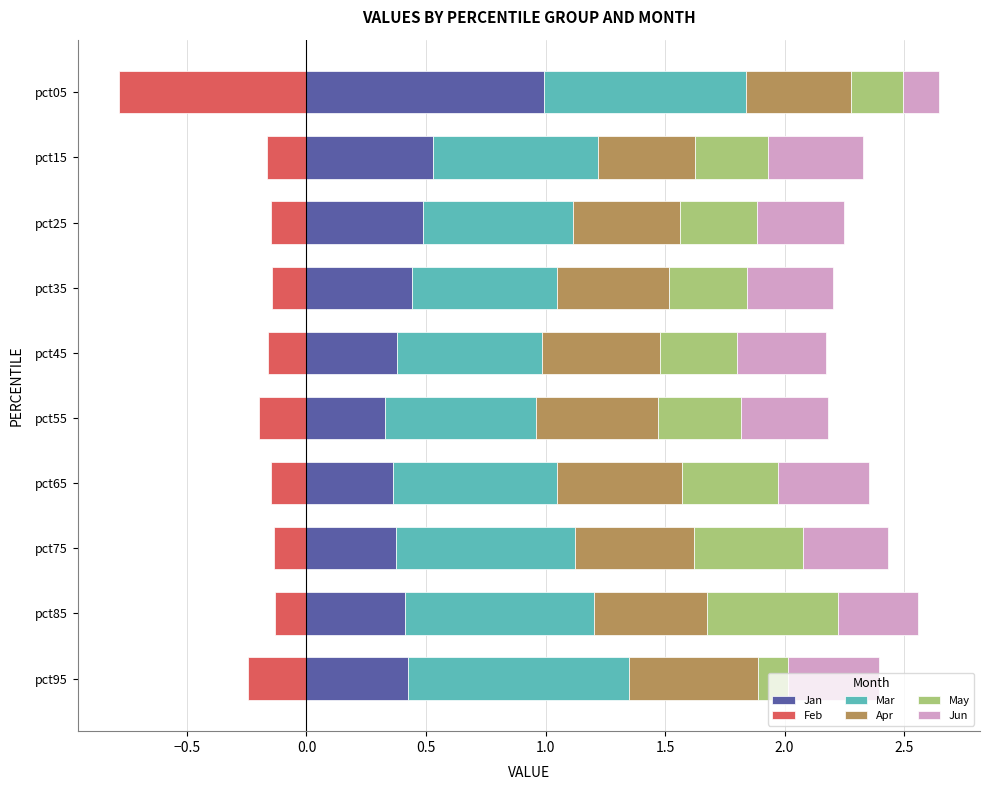

How many Jun values are between 0 and 1?

10